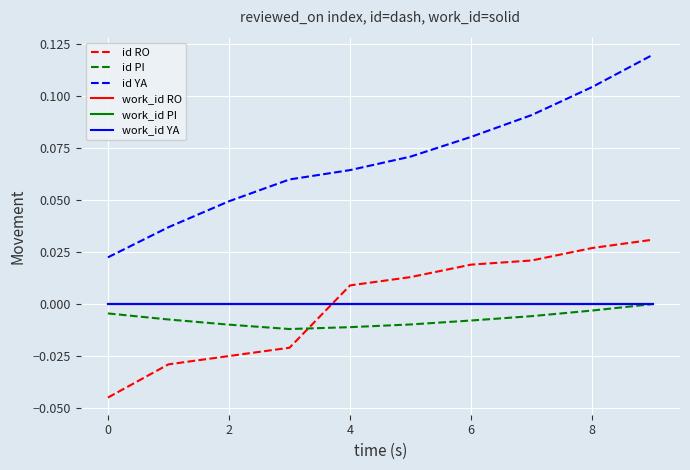

Does the chart have visible grid lines?

Yes